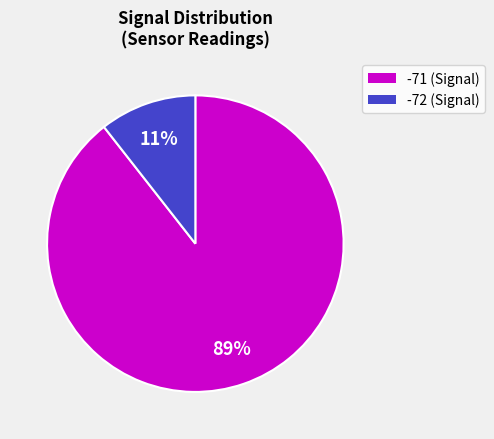

Combined, do -72 (Signal) and -71 (Signal) account for over 50%?

Yes